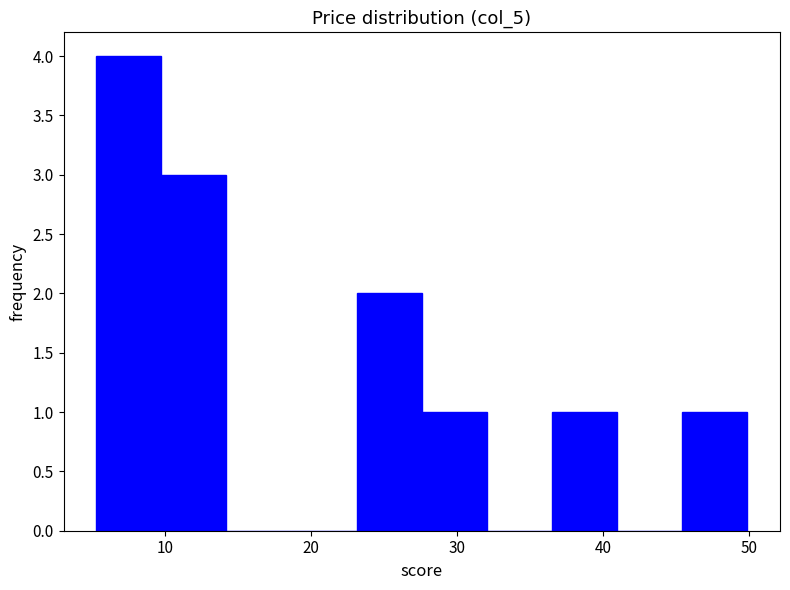

What is the height of the bar covering 10 to 14 on the x-axis? Neither the bar edges nor the heights are printed on the chart, so give them approximately, as read against the axes.

3